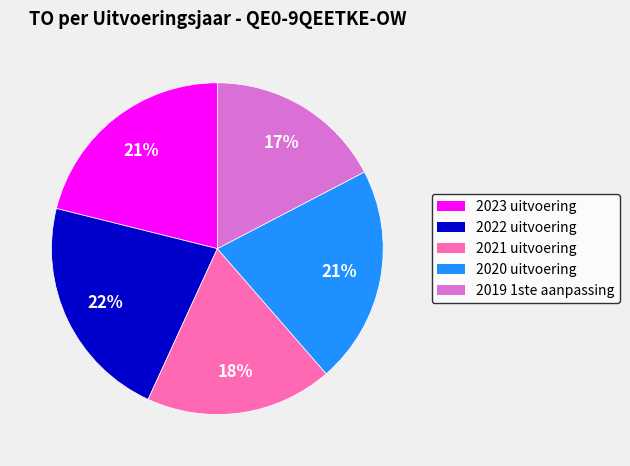

Does any single category account for the majority?

No